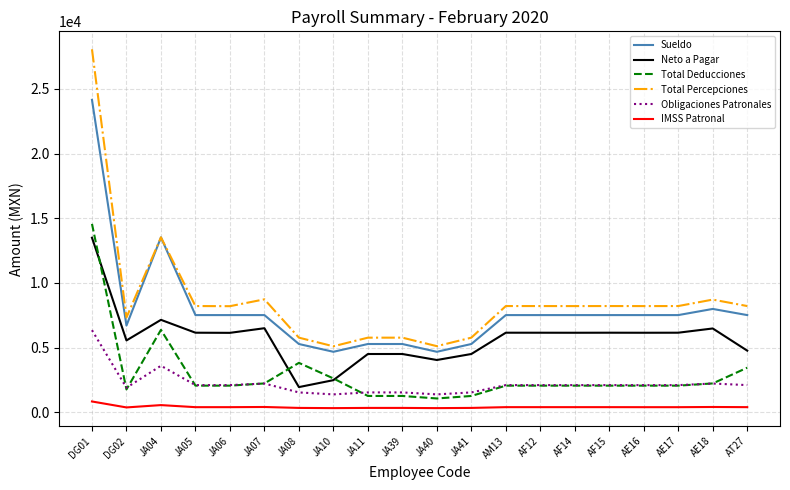

The value of IMSS Patronal at DG01 is 837.7. True or false?

True